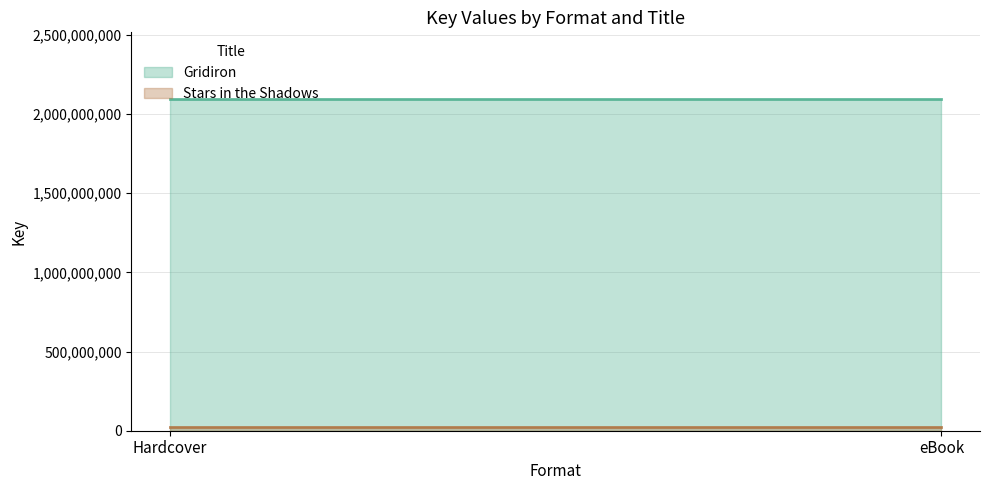

Rank the series by their average value, from lowest to highest.

Stars in the Shadows, Gridiron